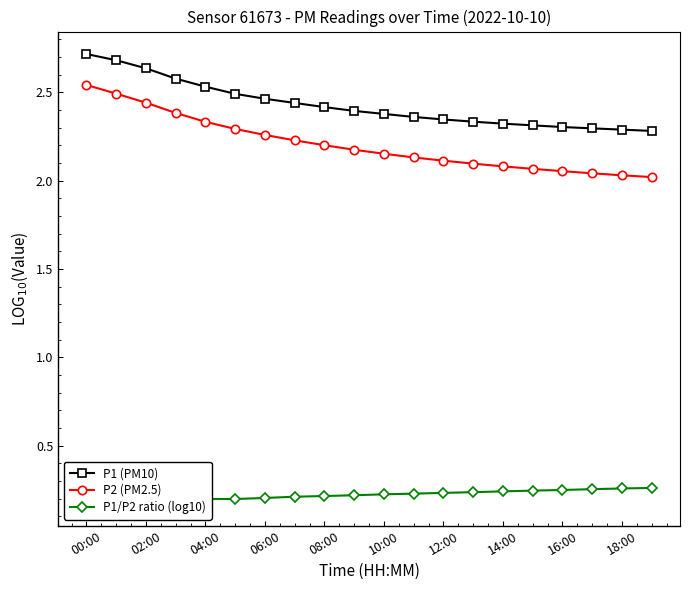

The value of P2 (PM2.5) at 00:00 is 3.7. True or false?

False